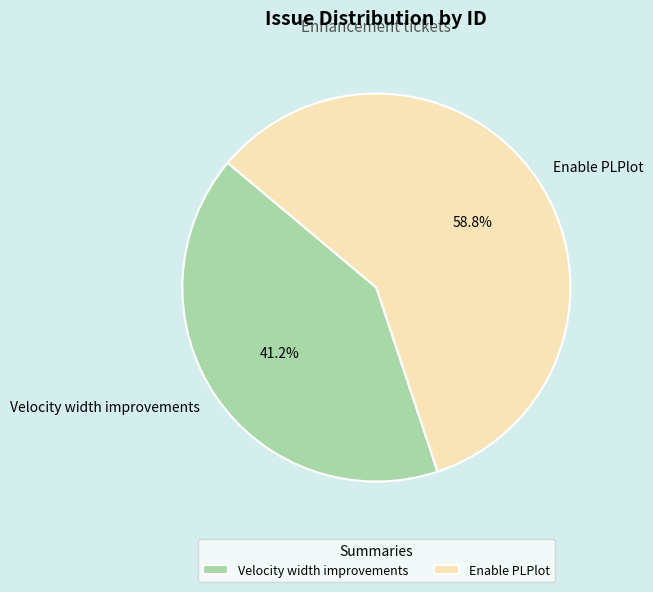

Rank the categories by value from lowest to highest.

Velocity width improvements, Enable PLPlot